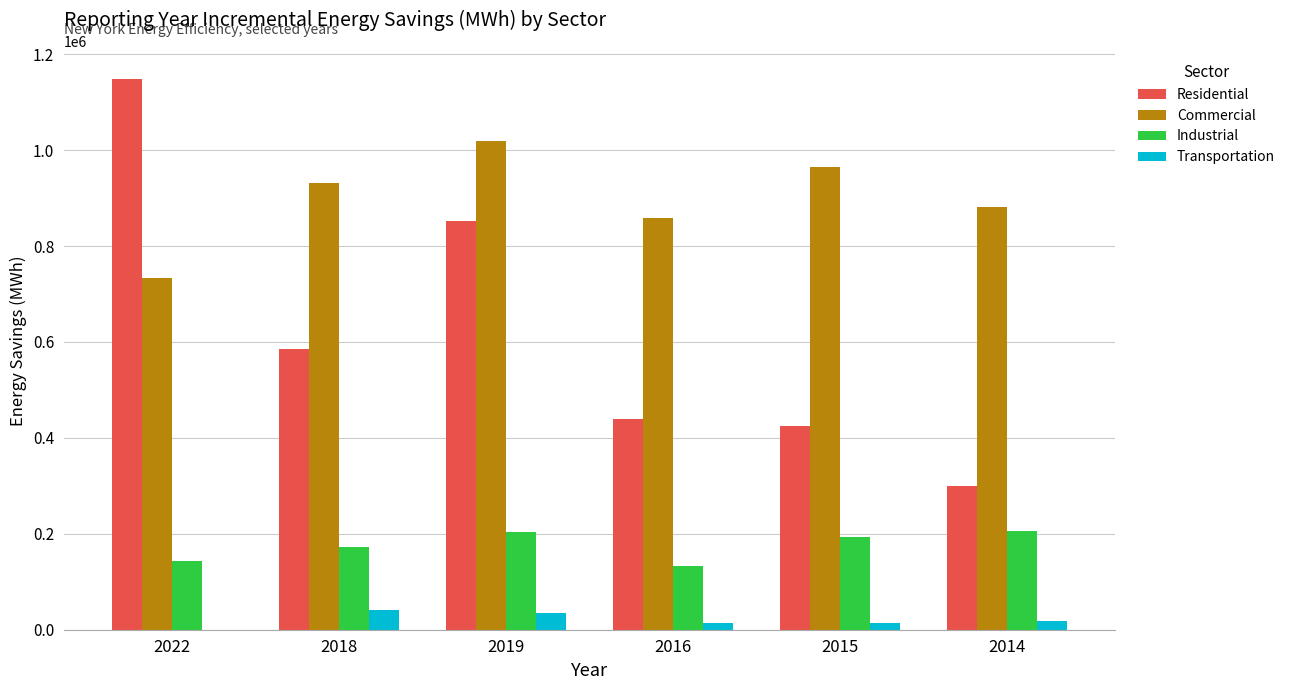

Is it true that Residential equals 472525 at 2014?

False